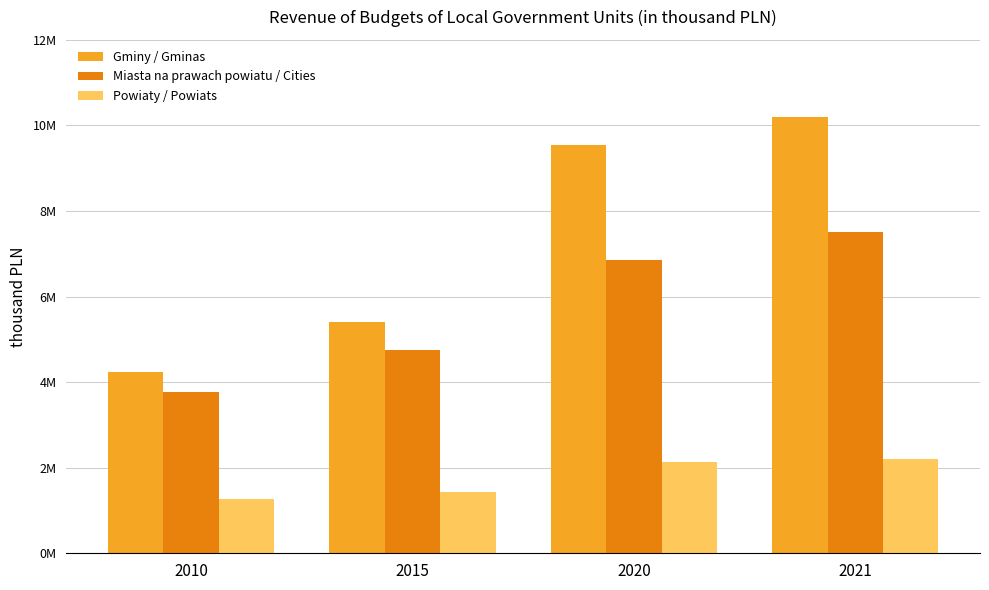

What are all the series names shown in the legend?

Gminy / Gminas, Miasta na prawach powiatu / Cities, Powiaty / Powiats